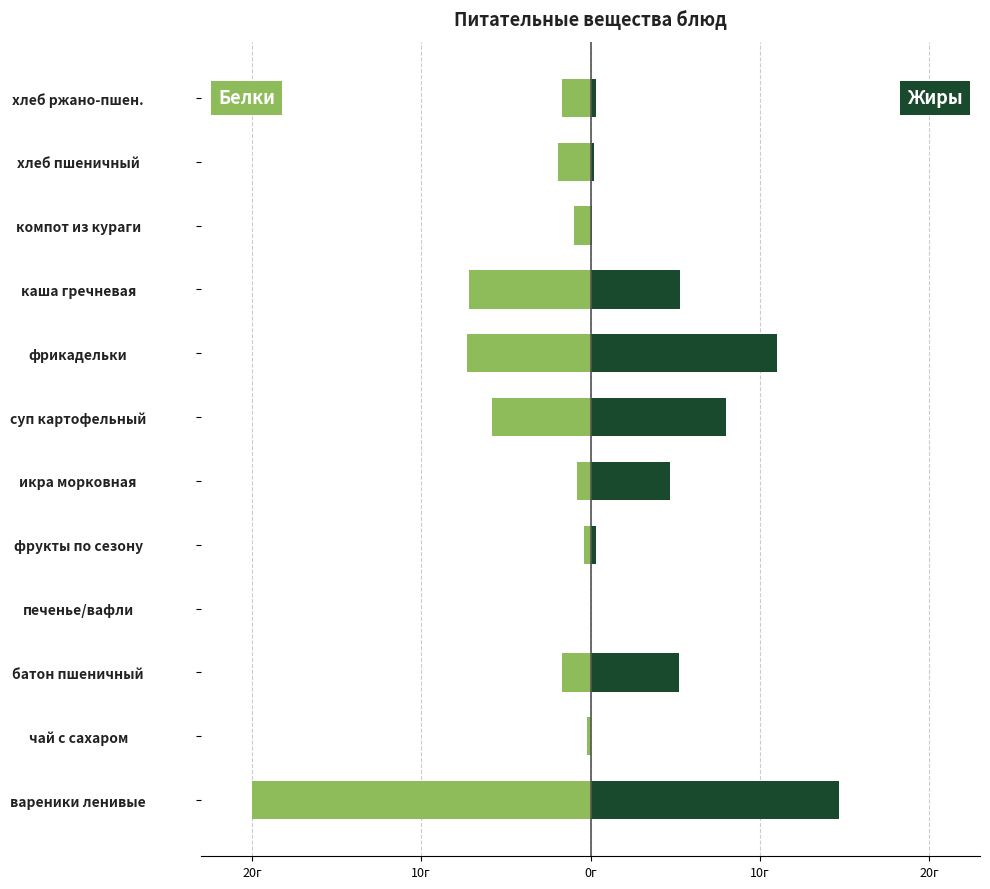

Does the chart contain any negative values?

Yes